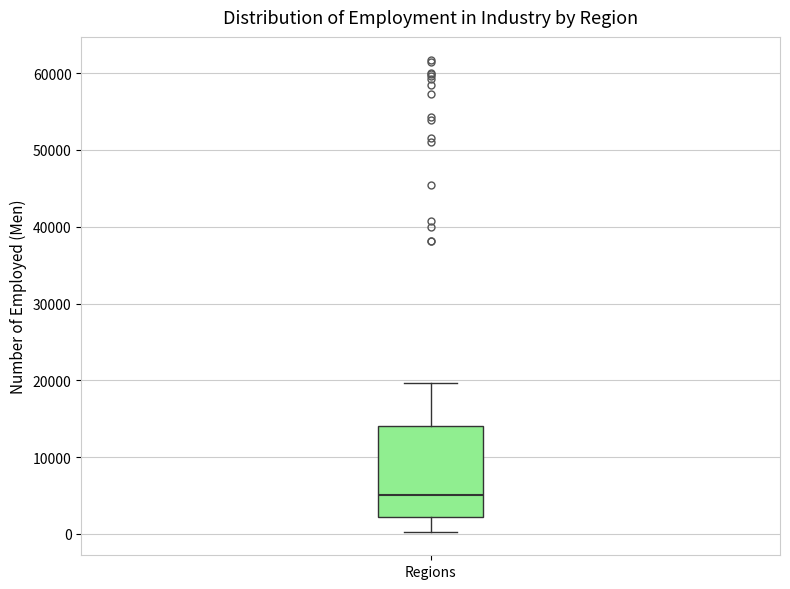

Where does the lower whisker of the box for Regions end on the y-axis? The values are not printed on the chart, so give them approximately, as read against the axis.

0